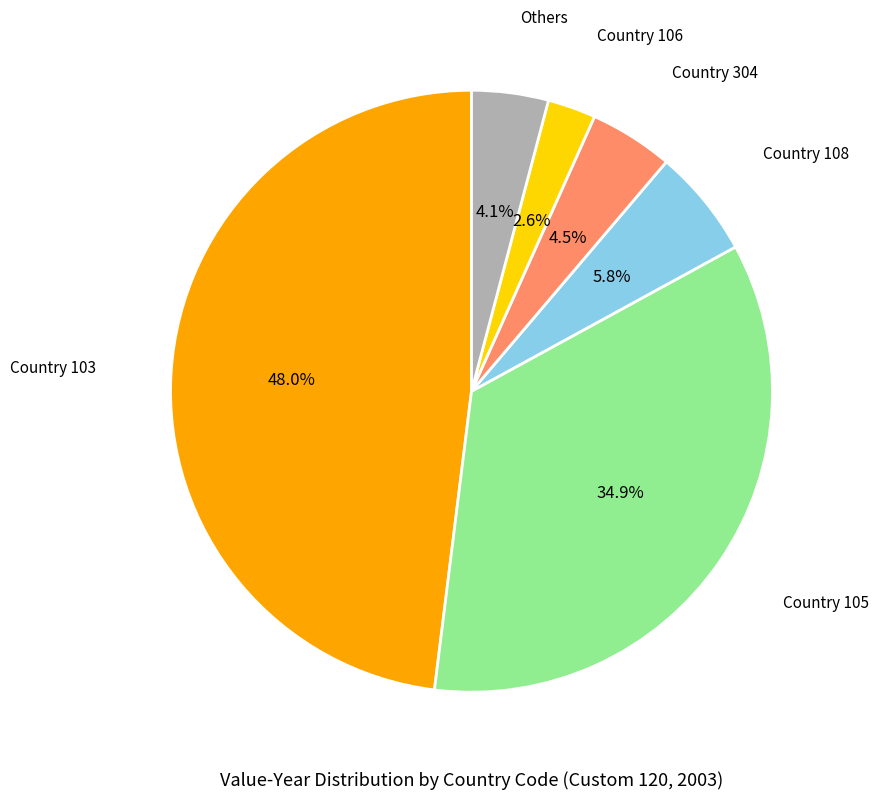

Is there any slice that represents more than half of the pie?

No